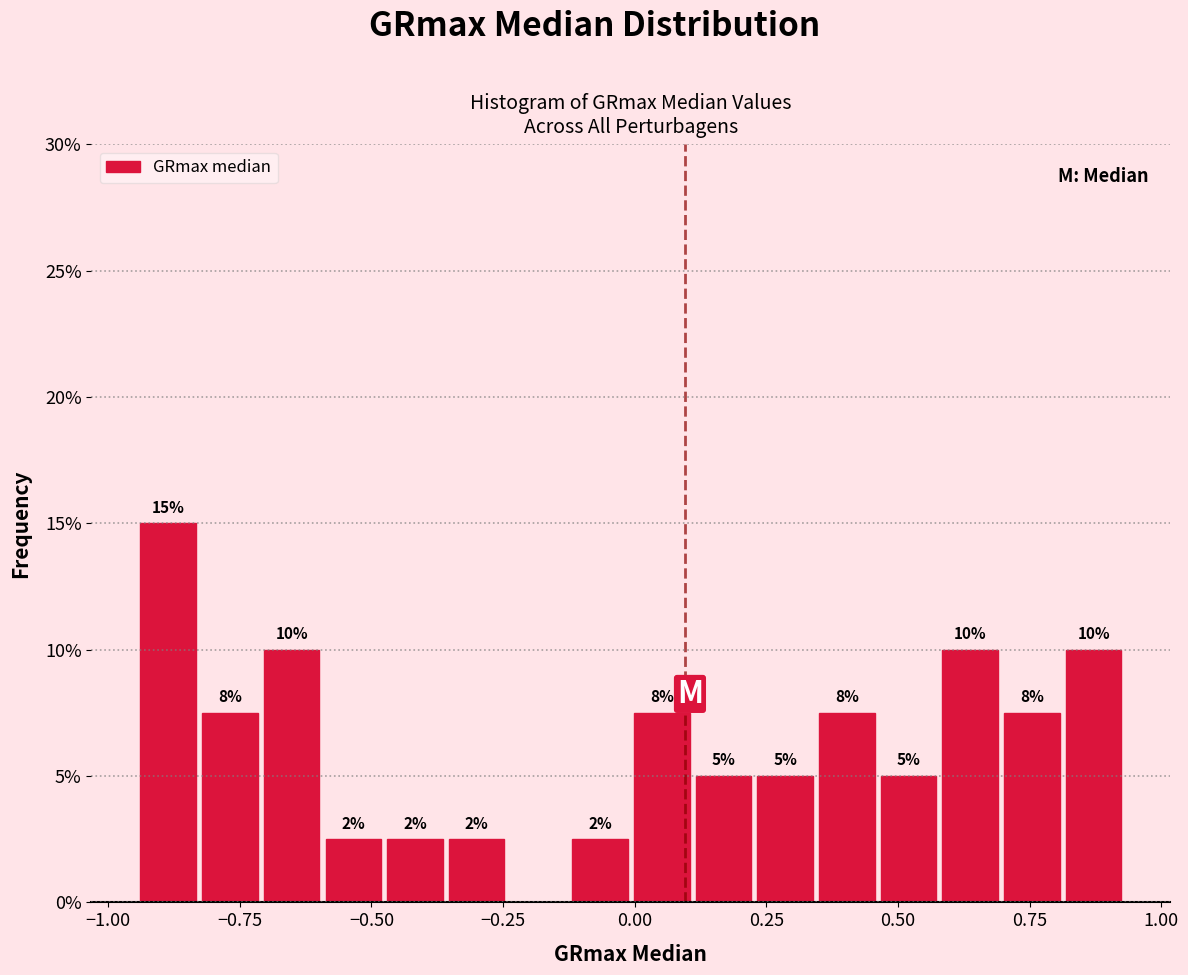

Read against the x-axis, roughly where is the centre of the tallest bar?

-0.90